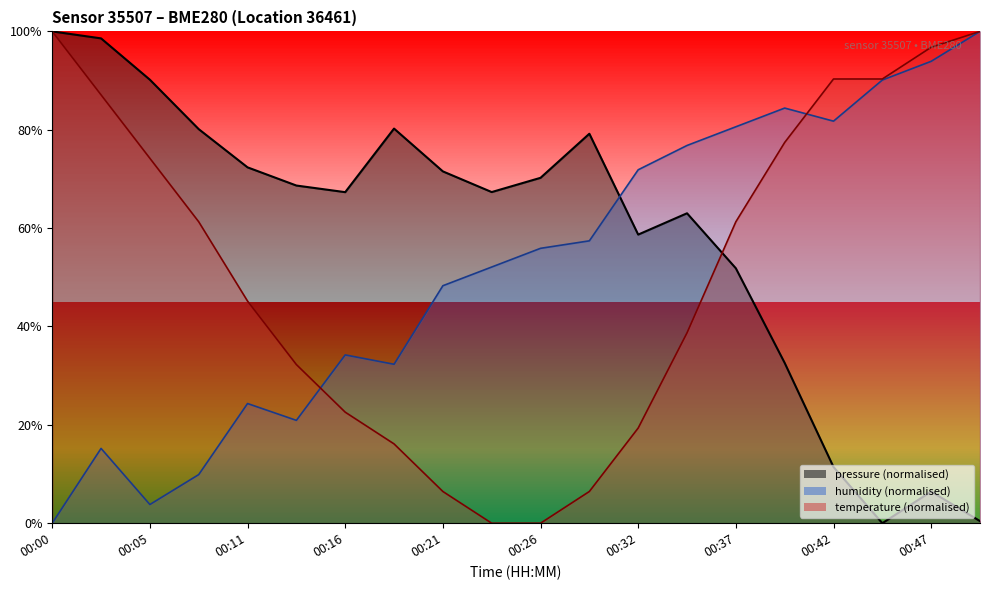

What is the highest value of the pressure series?

1.0